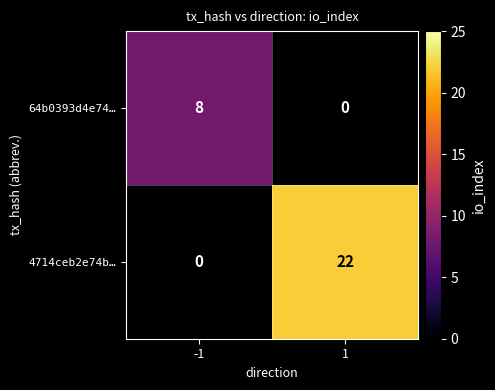

The value of 64b0393d4e74… at 1 is 0. True or false?

True